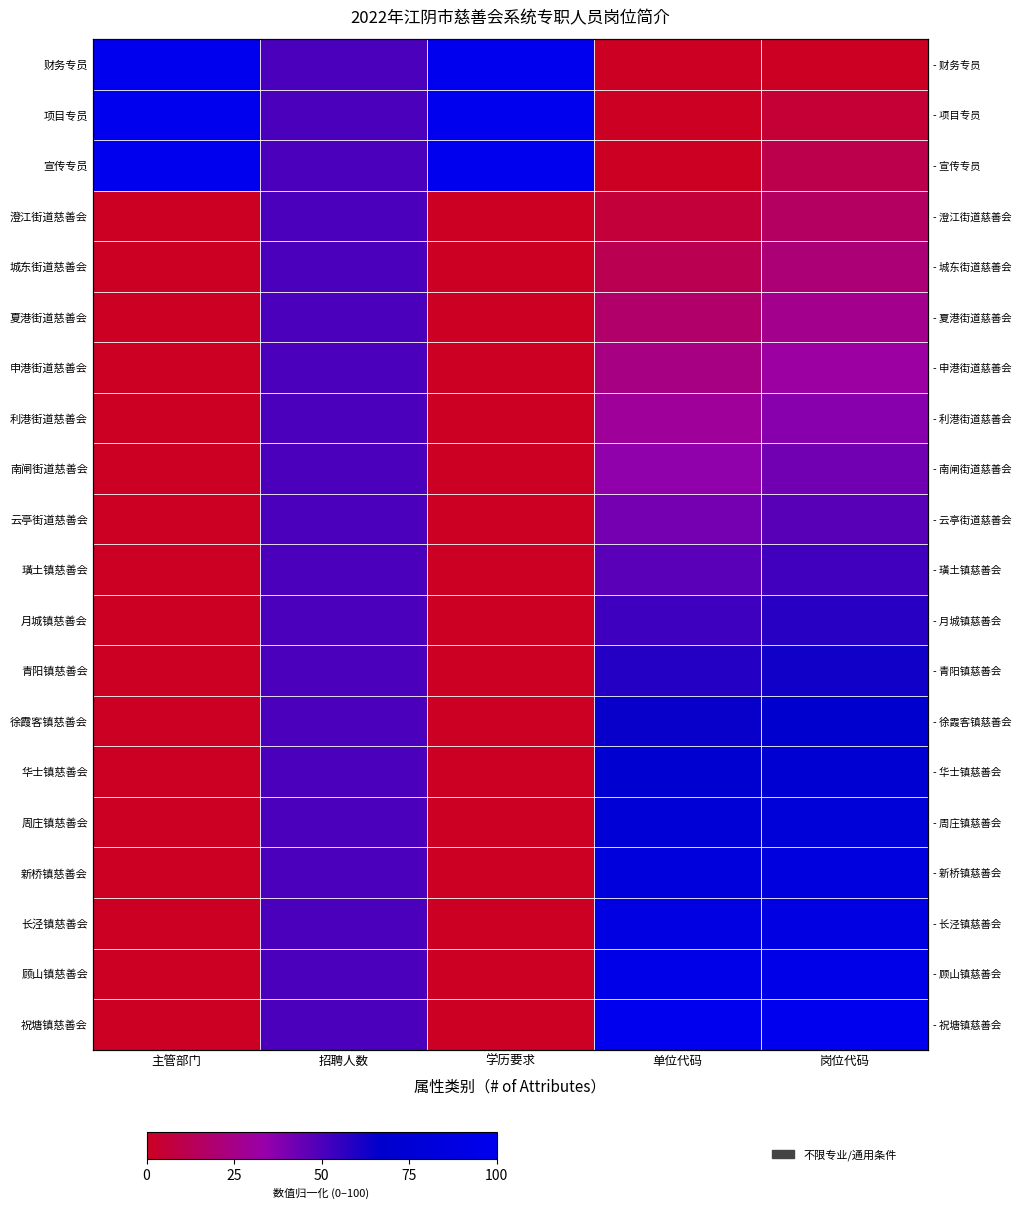

Is it true that 周庄镇慈善会 equals 36.4 at 主管部门?

False